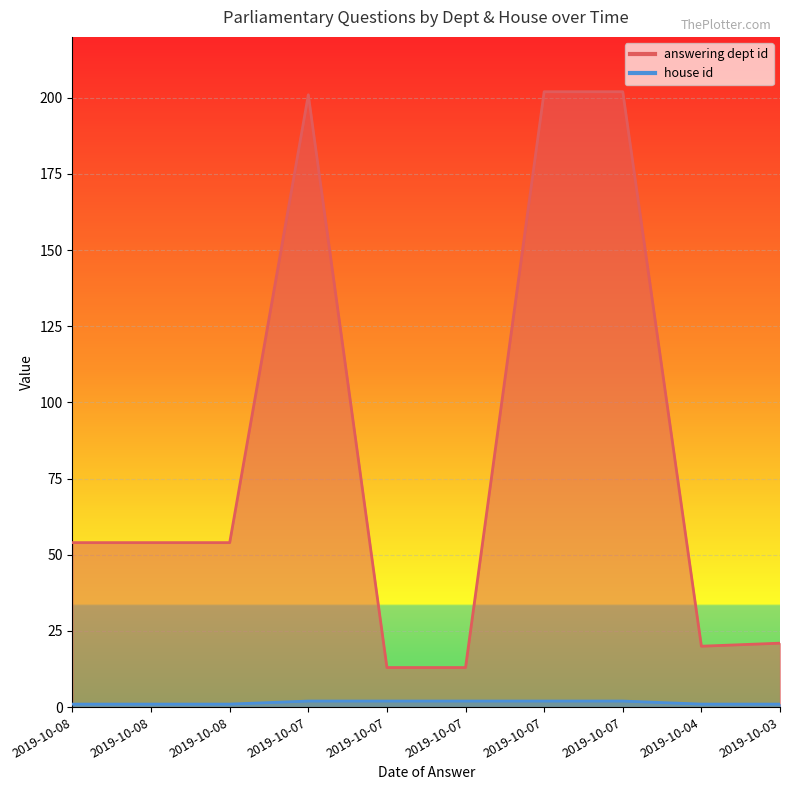

Reading left to right, list all the values displayed in this chart.

answering dept id: 54	54	54	201	13	13	202	202	20	21
house id: 1	1	1	2	2	2	2	2	1	1